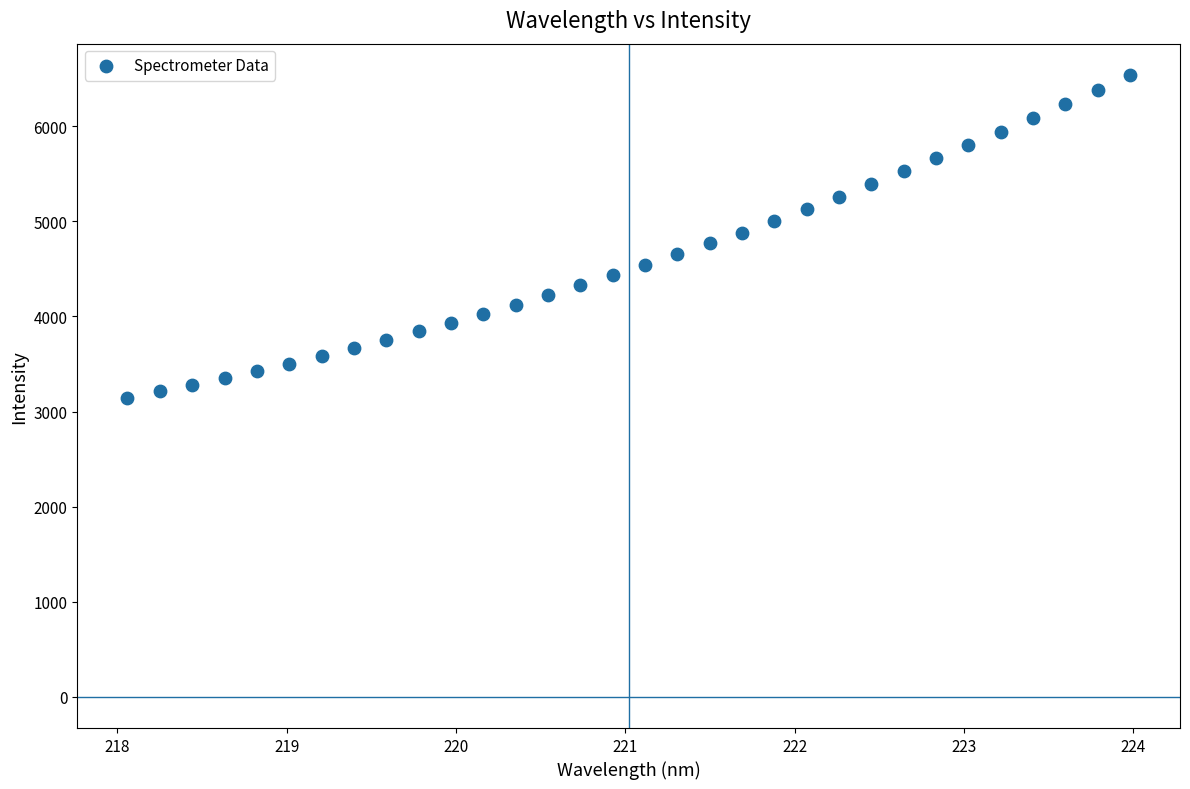

What is the range of Y values (max minus min)?

3393.5